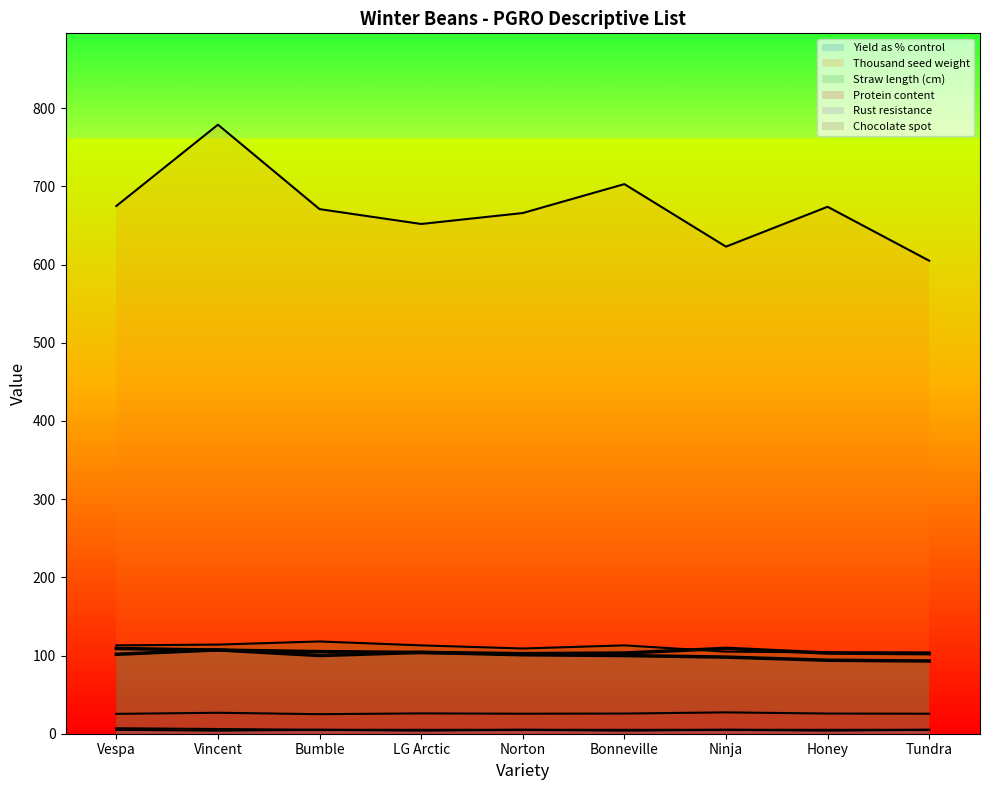

How many lines are shown in the chart?

6